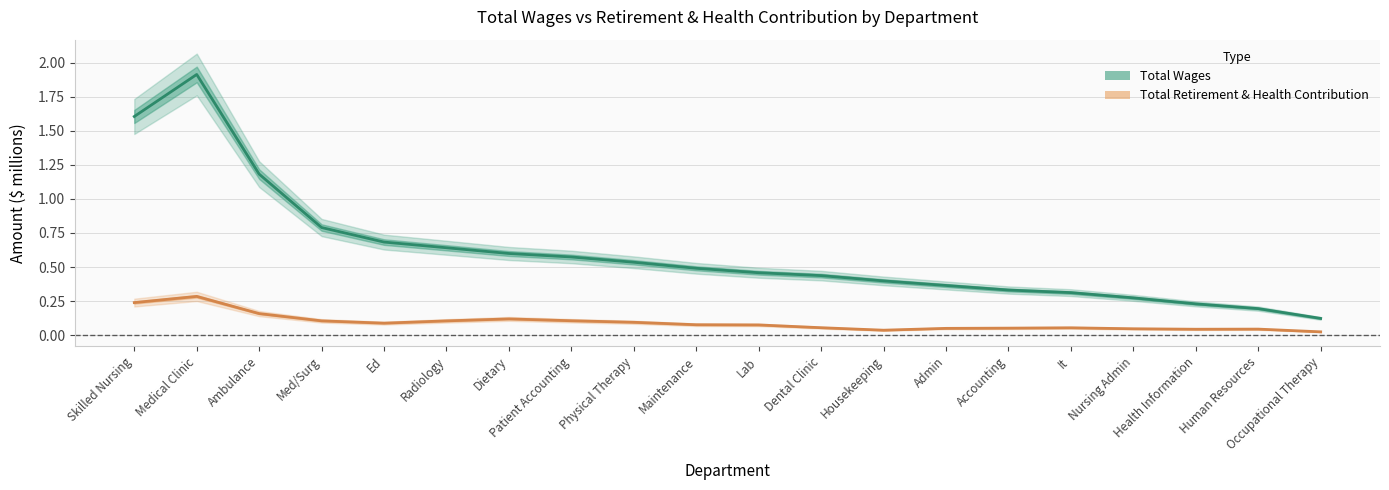

True or false: Total Retirement & Health Contribution and Total Wages intersect in this chart.

False